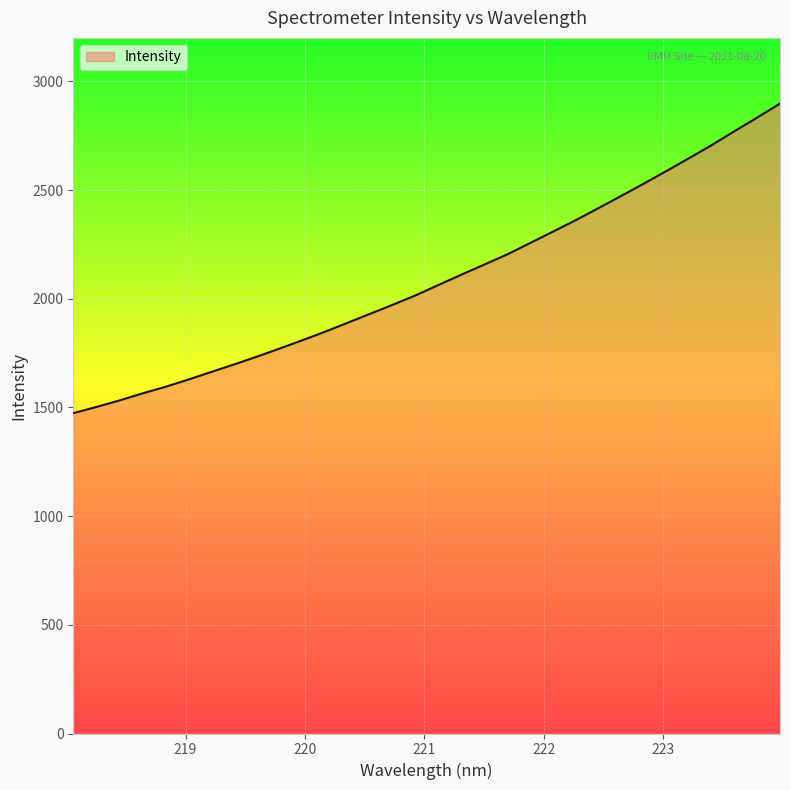

What is the minimum value shown in the chart?

1473.6